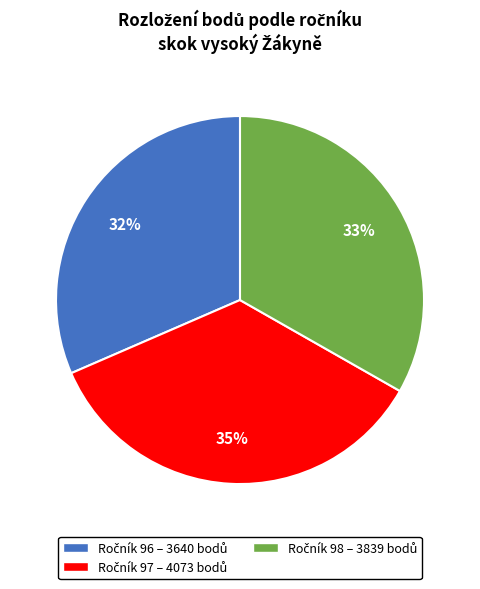

To the nearest percent, what is the average slice percentage?

33%